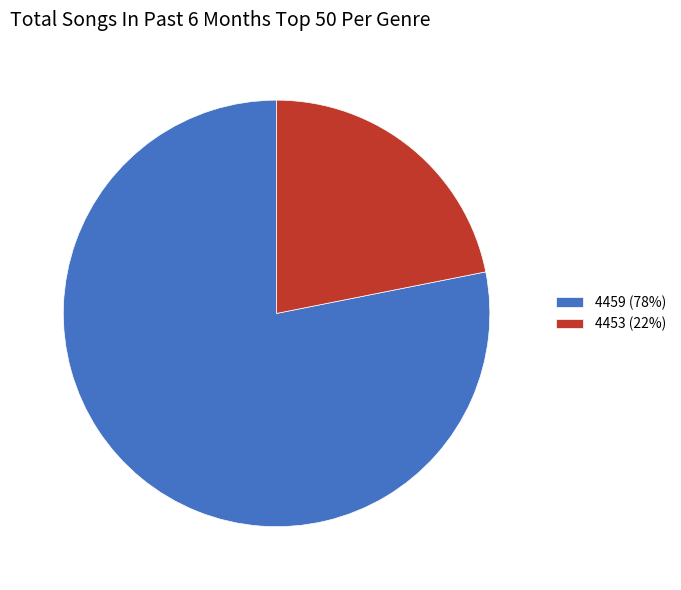

How many segments does this pie chart have?

2